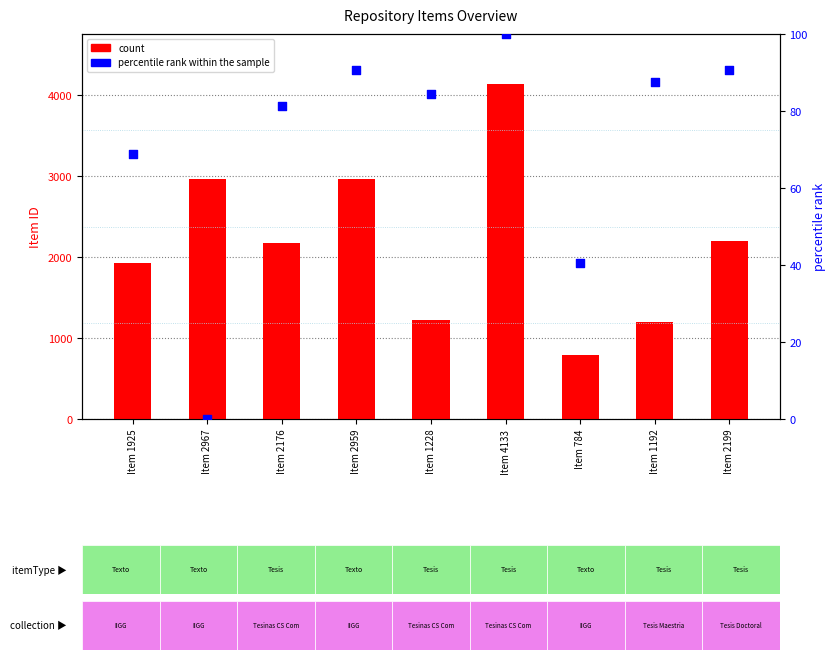

What are all the series names shown in the legend?

count, percentile rank within the sample